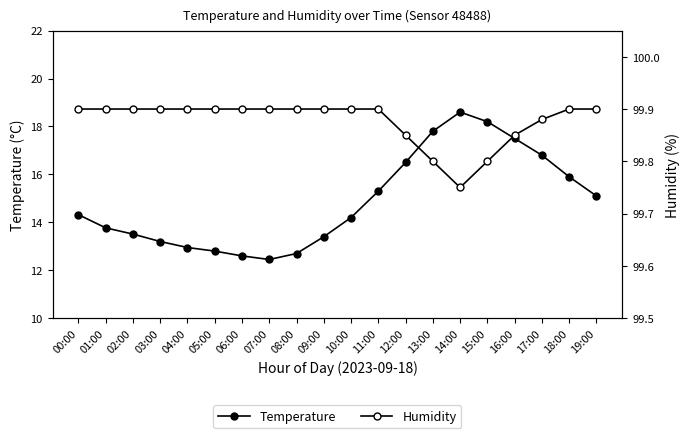

True or false: Humidity and Temperature intersect in this chart.

False